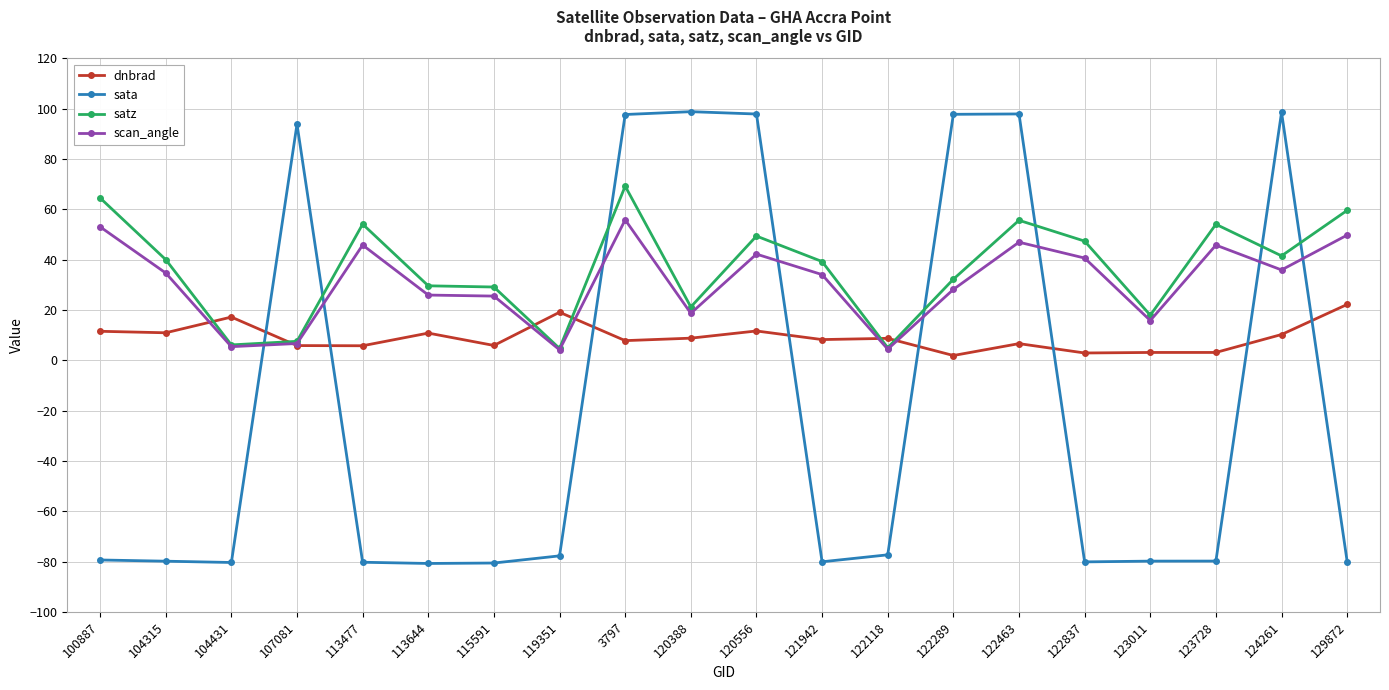

How many data points does each series have?

20